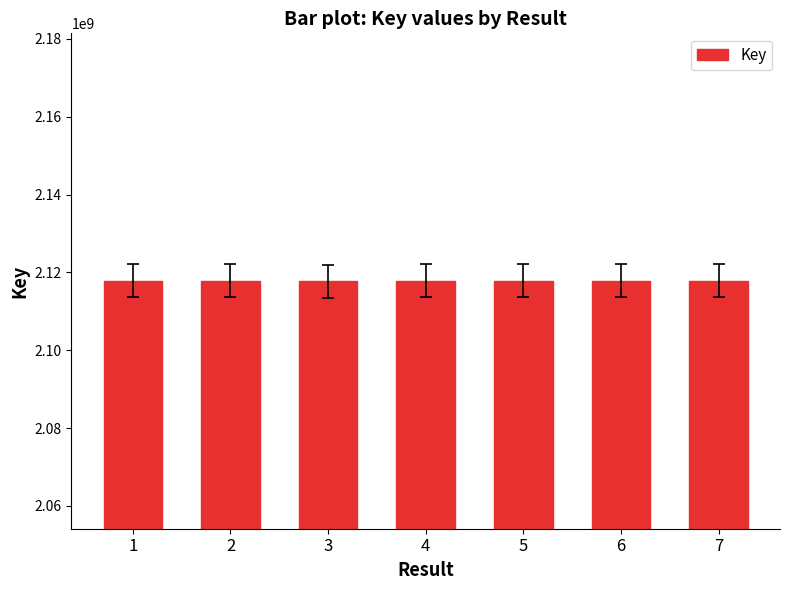

What is the sum of the values at 6 and 5?

4235779611